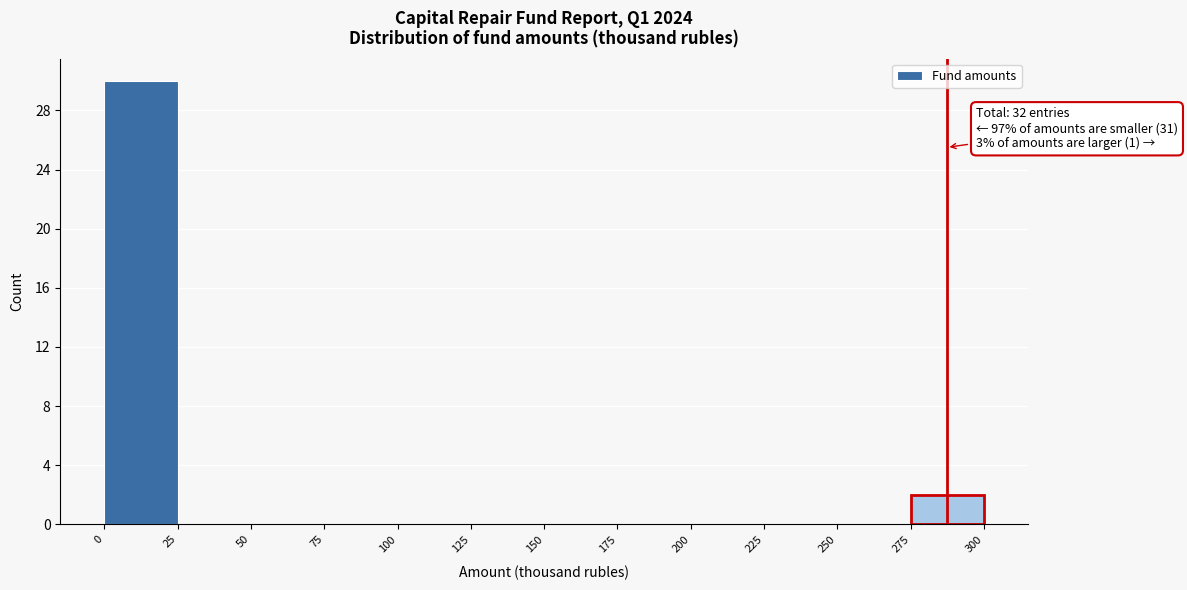

Over which range of the x-axis is the bar tallest?

0 to 25